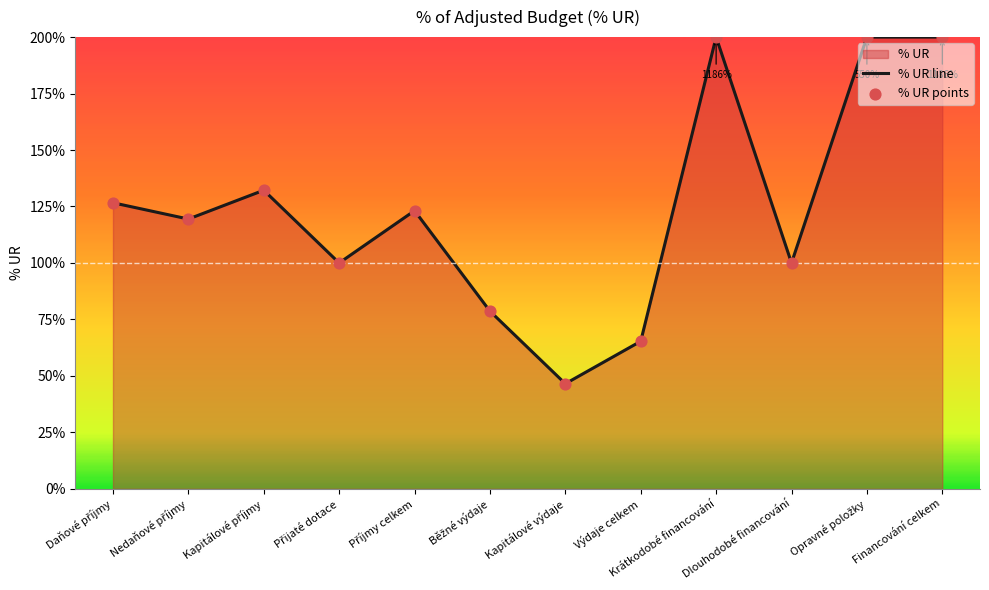

Which series contains the lowest Y value?

% UR line